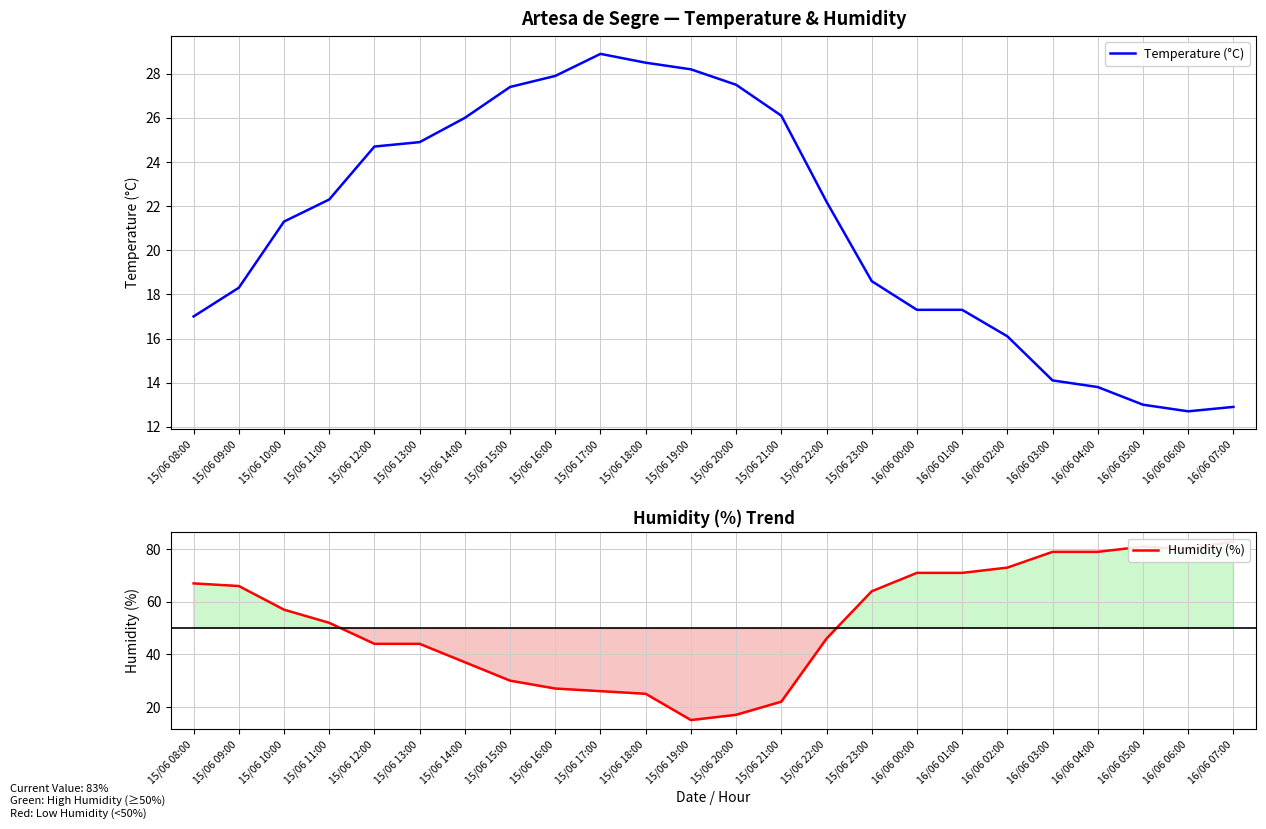

True or false: Temperature (°C) has a value of 18.4 at 15/06 17:00.

False